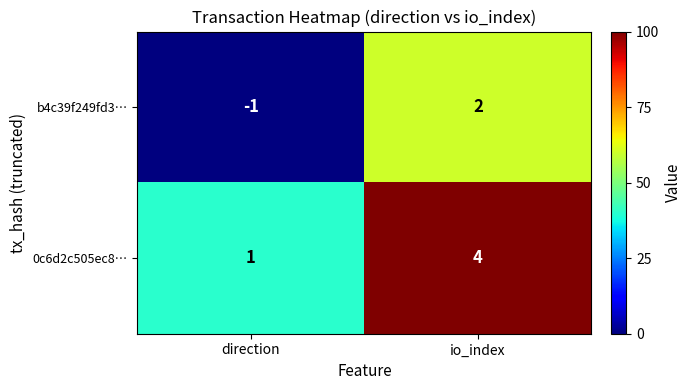

What is the difference between the maximum and minimum values in the 0c6d2c505ec8… series?

3